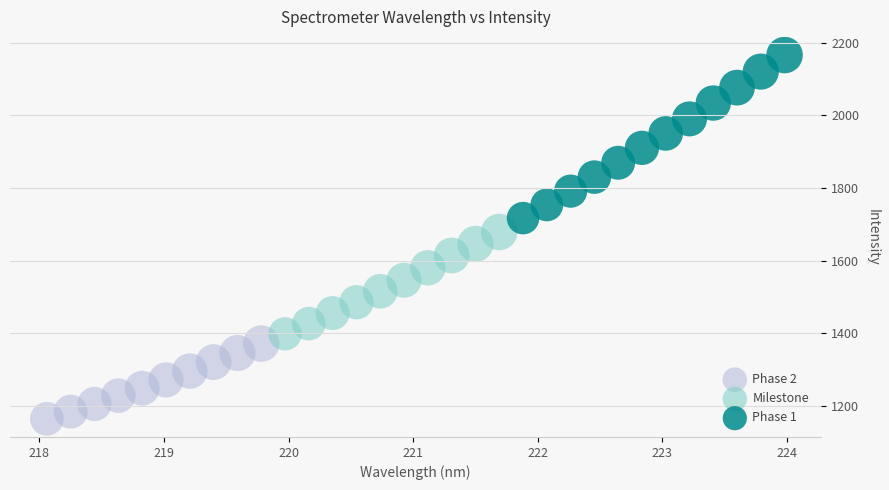

Which series has the widest spread of Y values?

Phase 1